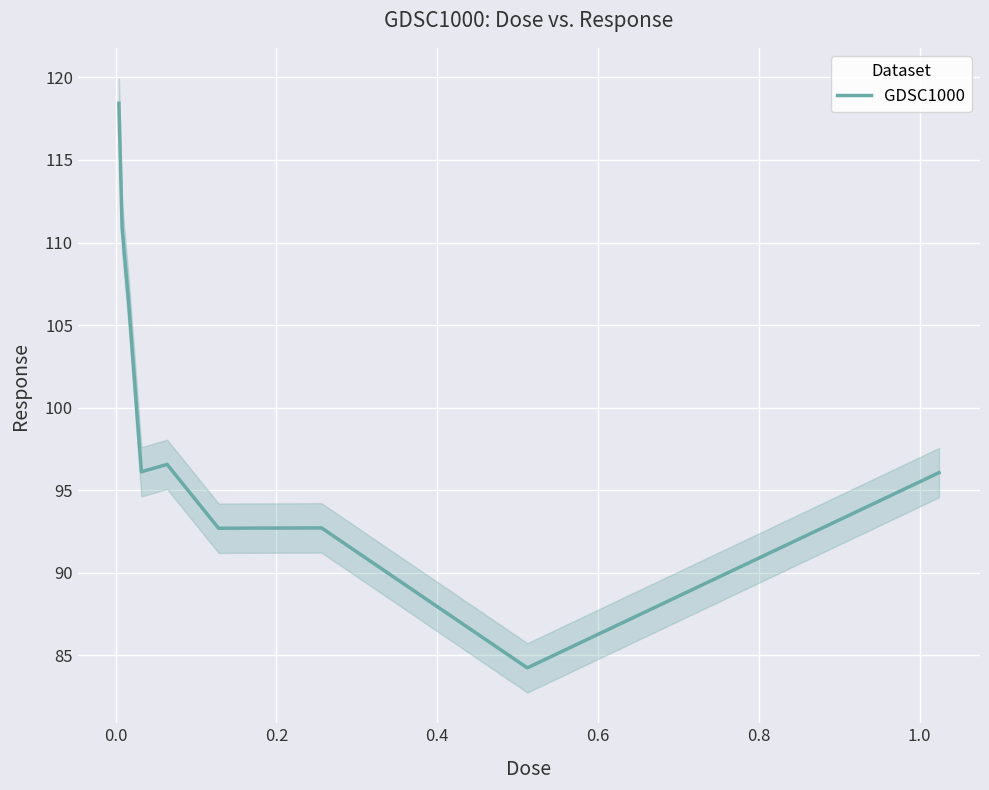

What is the value of the 3rd point from the left?

106.5